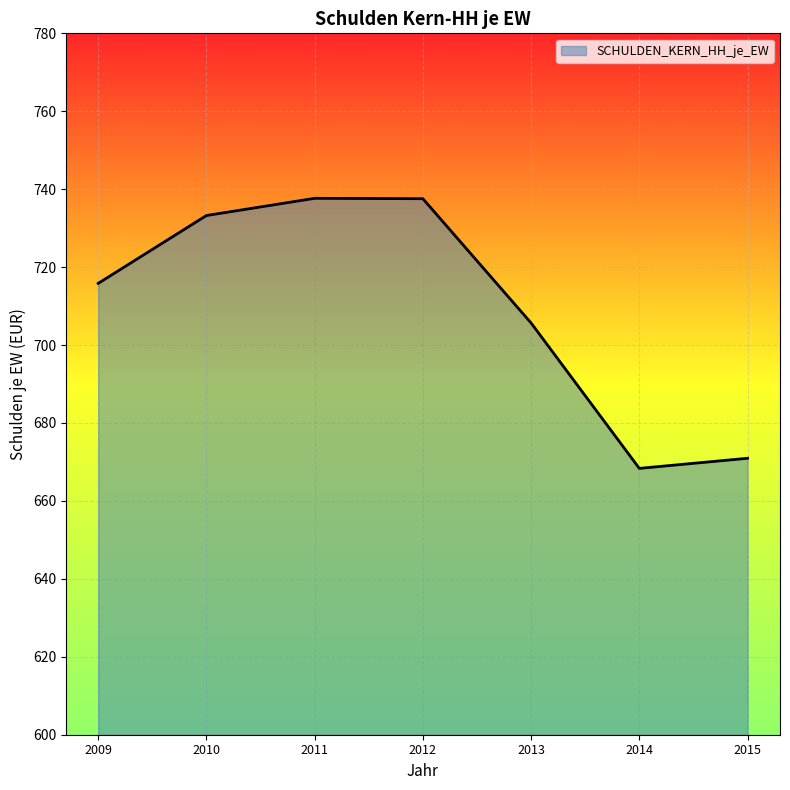

True or false: there are more than 2 points higher than both neighbors.

False